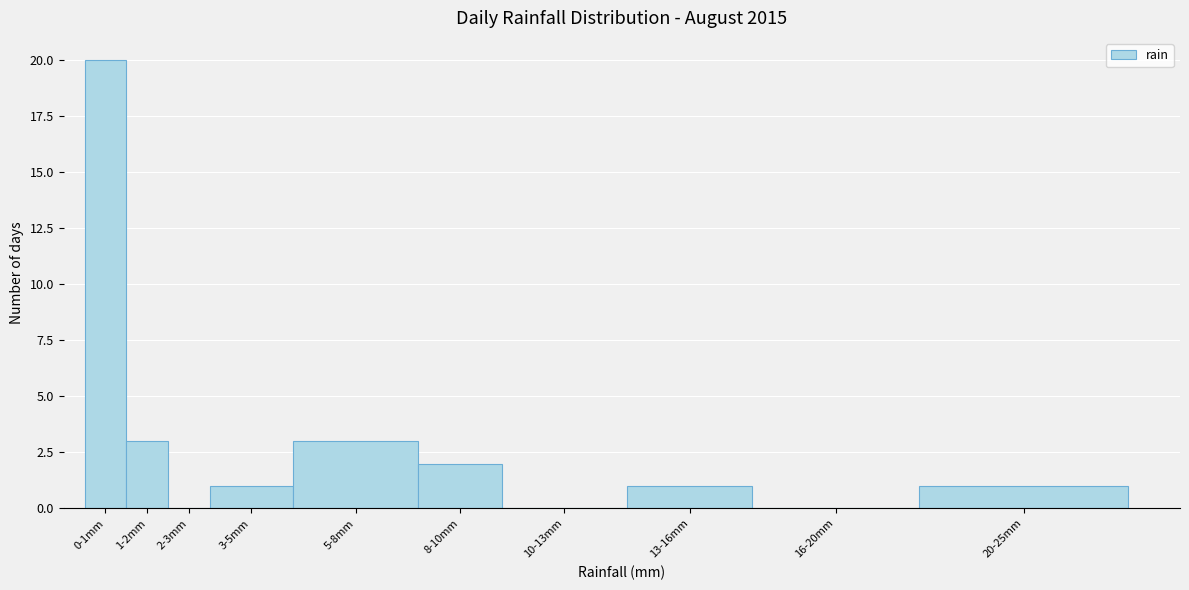

Reading right to left, extract all data points from this chart.

20-25mm=1	16-20mm=0	13-16mm=1	10-13mm=0	8-10mm=2	5-8mm=3	3-5mm=1	2-3mm=0	1-2mm=3	0-1mm=20